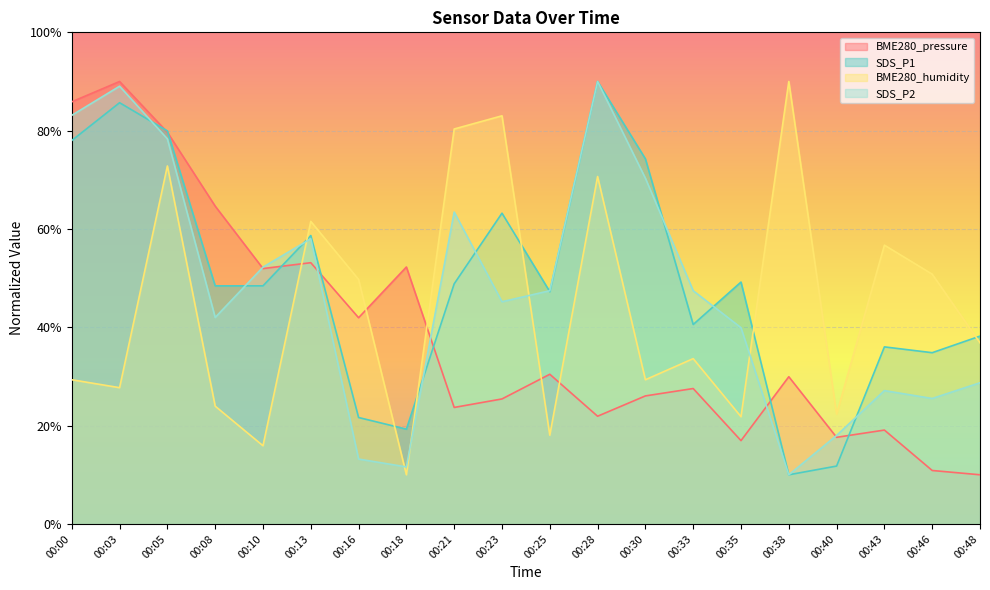

Reading left to right, list all the values displayed in this chart.

BME280_pressure: 85.9	90.0	79.7	64.6	52.0	53.1	41.9	52.3	23.7	25.4	30.4	21.9	26.0	27.5	16.9	29.9	17.6	19.1	10.9	10.0
SDS_P1: 78.0	85.7	79.9	48.4	48.4	58.7	21.6	19.3	48.8	63.2	47.3	90.0	74.3	40.6	49.2	10.0	11.8	36.0	34.8	38.2
BME280_humidity: 29.3	27.7	72.8	24.0	15.9	61.5	49.7	10.0	80.3	83.0	18.1	70.7	29.3	33.6	21.8	90.0	22.3	56.7	50.8	36.8
SDS_P2: 83.1	89.0	78.3	42.0	52.2	58.0	13.2	11.6	63.4	45.2	47.4	90.0	70.3	47.4	39.9	10.0	18.0	27.1	25.5	28.7